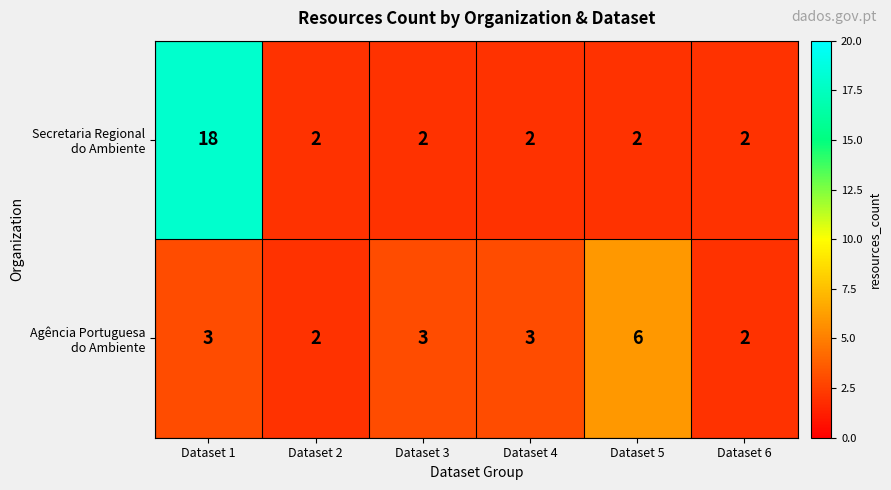

At which category does the chart reach its peak across all series?

Dataset 1